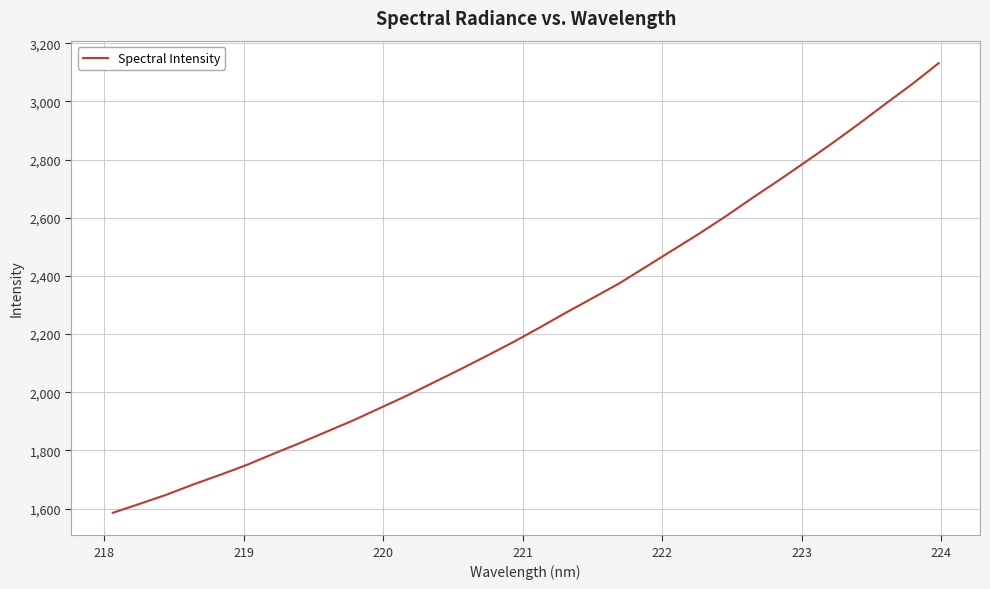

What is the smallest value displayed?

1585.5